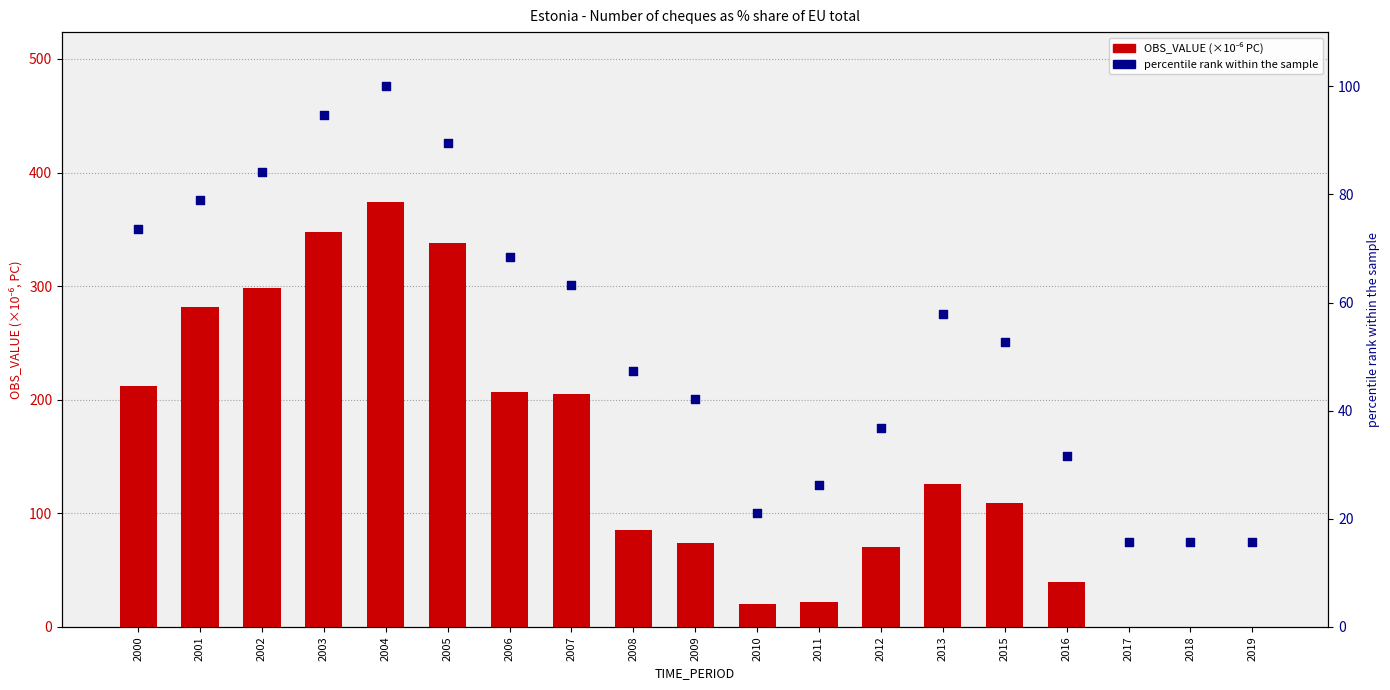

Which series contains the highest Y value?

OBS_VALUE (×1e-6 PC)